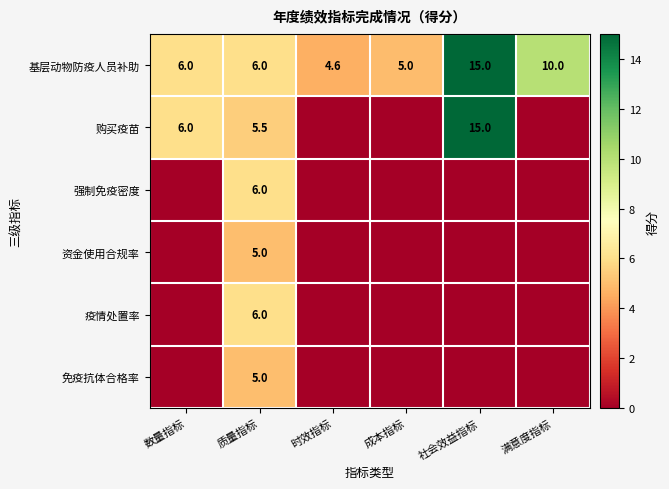

What is the total value across all series at 质量指标?

33.5